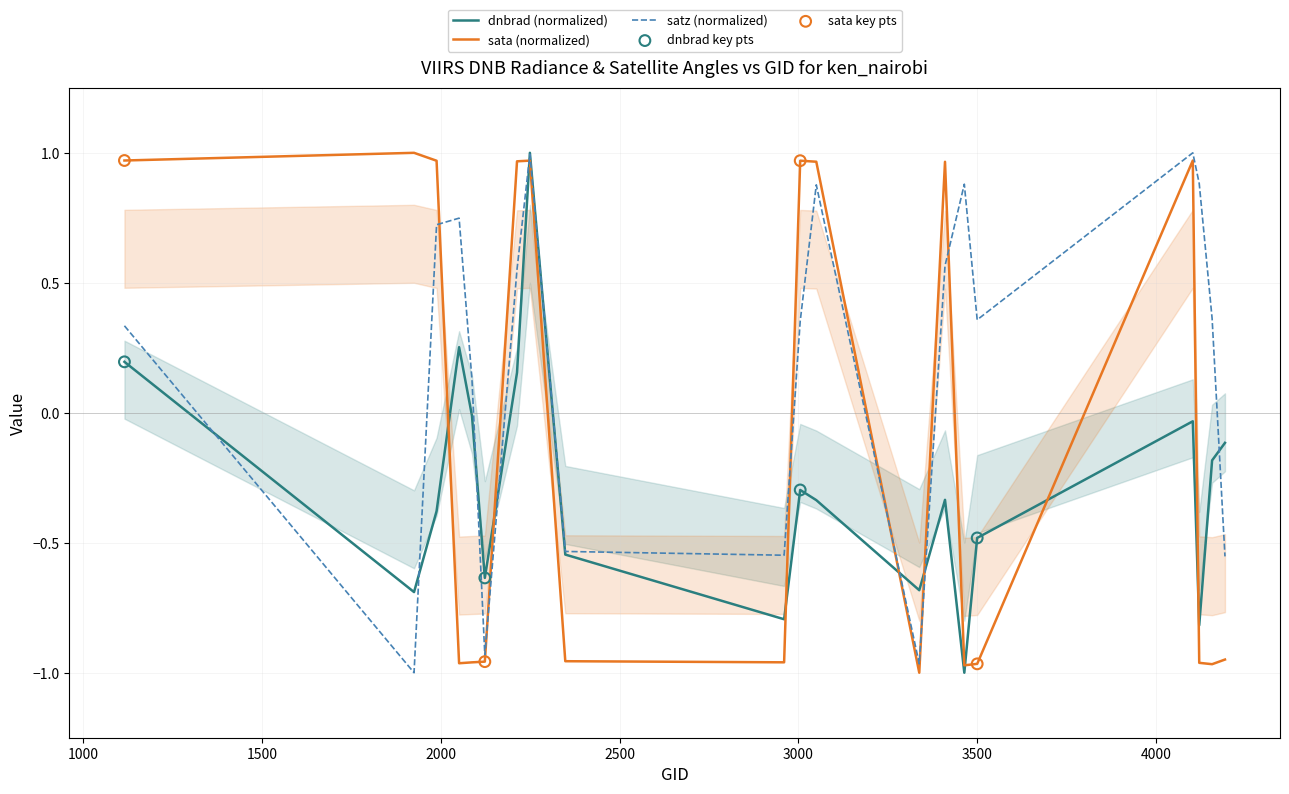

What are all the series names shown in the legend?

dnbrad, sata, satz